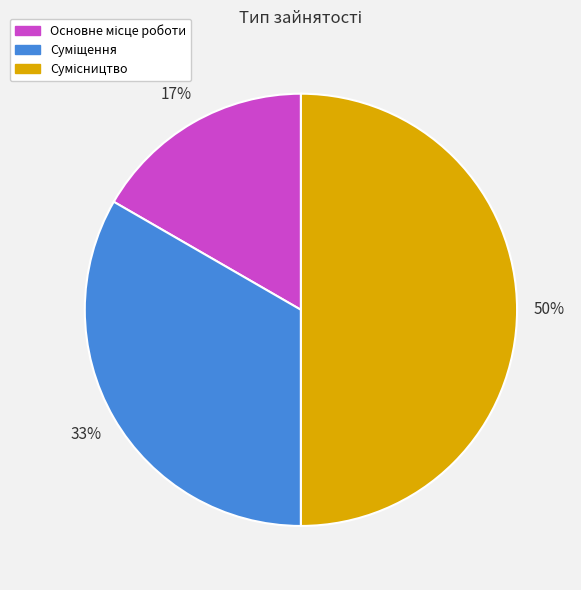

To the nearest percent, what is the difference between the largest and smallest slice percentages?

33%